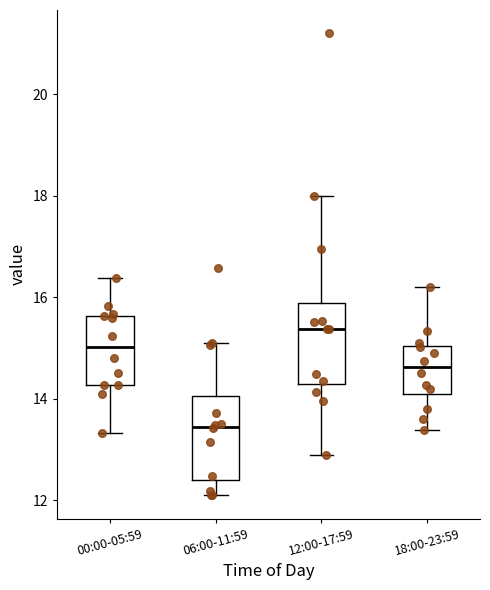

Reading left to right, read every box against the y-axis: the position of its median line, the range the box covers, and the ends of its whiskers. The values are not printed on the chart, so give them approximately, as read against the axis.

00:00-05:59: median 15.0, box 14.2 to 15.6, whiskers 13.4 to 16.4
06:00-11:59: median 13.4, box 12.4 to 14.0, whiskers 12.2 to 15.2
12:00-17:59: median 15.4, box 14.2 to 15.8, whiskers 13.0 to 18.0
18:00-23:59: median 14.6, box 14.2 to 15.0, whiskers 13.4 to 16.2